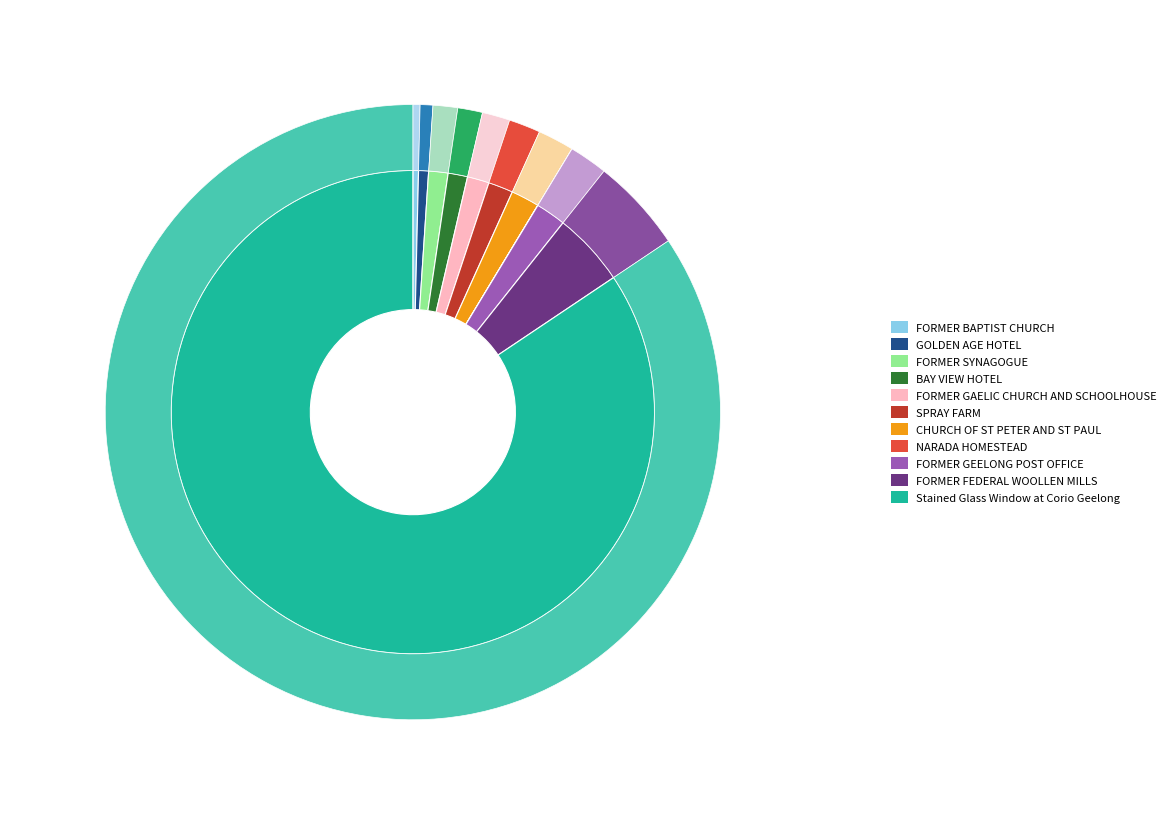

Is there a majority slice in this chart?

Yes